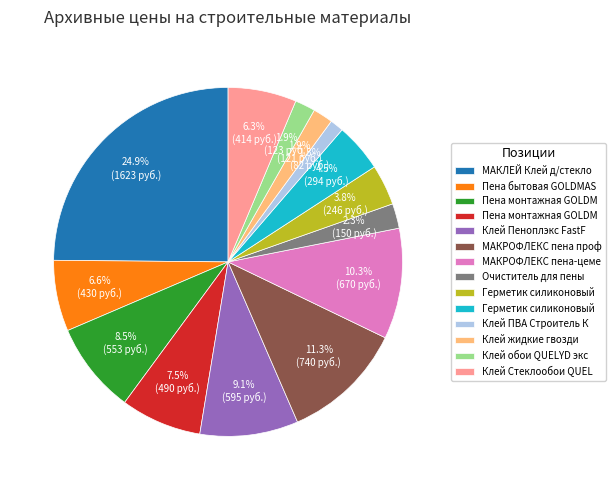

Is there any slice that represents more than half of the pie?

No